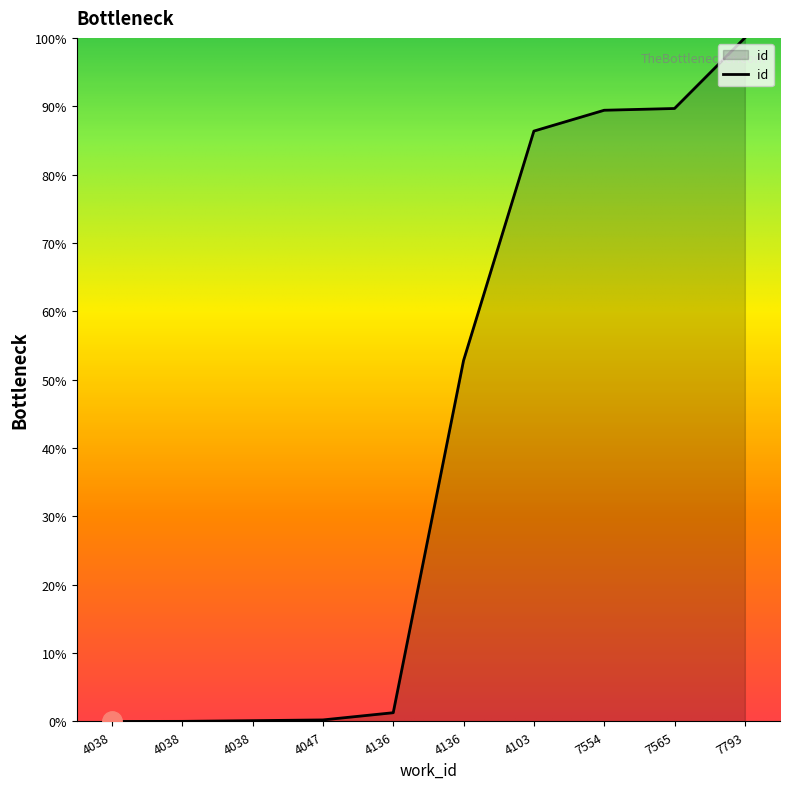

The value at 4103 is 86.4. True or false?

True